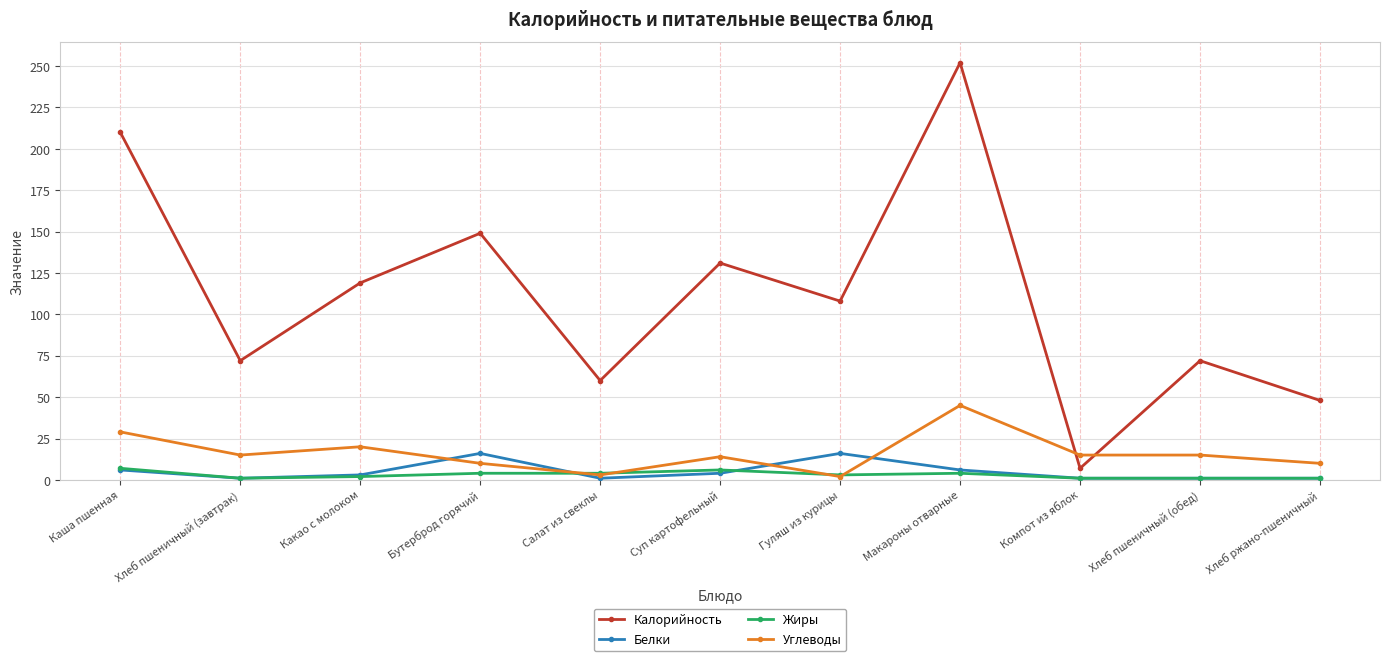

At which label is Углеводы closest to 23?

Какао с молоком